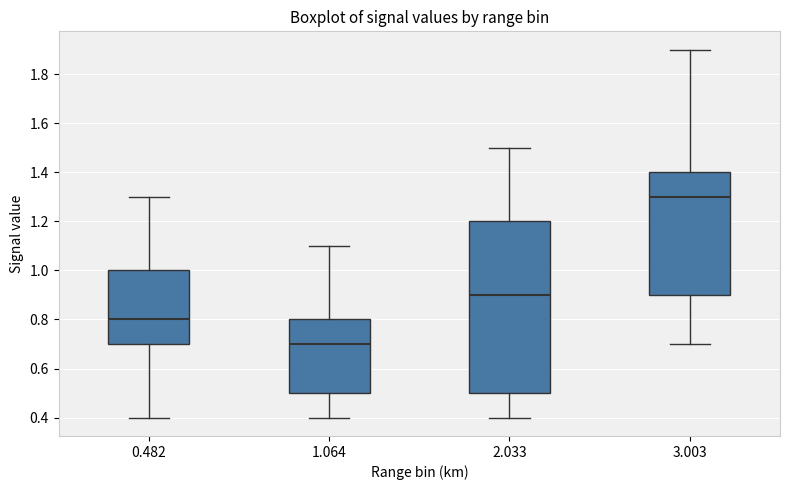

Reading left to right, transcribe this box plot: for each box, give where its median line is, the range the box spans, and where its two whiskers end, as read against the y-axis. The values are not printed on the chart, so give them approximately, as read against the axis.

0.482: median 0.8, box 0.7 to 1.0, whiskers 0.4 to 1.3
1.064: median 0.7, box 0.5 to 0.8, whiskers 0.4 to 1.1
2.033: median 0.9, box 0.5 to 1.2, whiskers 0.4 to 1.5
3.003: median 1.3, box 0.9 to 1.4, whiskers 0.7 to 1.9